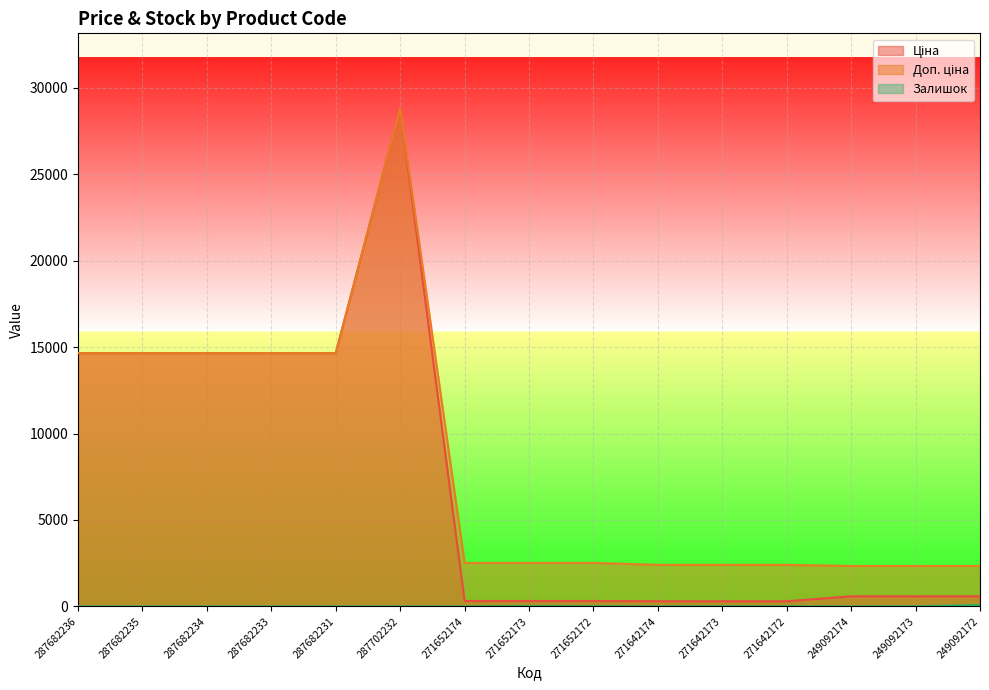

Reading left to right, list all the values displayed in this chart.

Ціна: 14649.6	14649.6	14649.6	14649.6	14649.6	28821.8	314.7	314.7	314.7	300.6	300.6	300.6	584.9	584.9	584.9
Доп. ціна: 14649.6	14649.6	14649.6	14649.6	14649.6	28821.8	2517.5	2517.5	2517.5	2405.2	2405.2	2405.2	2339.7	2339.7	2339.7
Залишок: 0.0	0.0	0.0	0.0	0.0	0.0	0.0	14.0	6.0	0.0	9.0	6.0	0.0	8.0	78.0